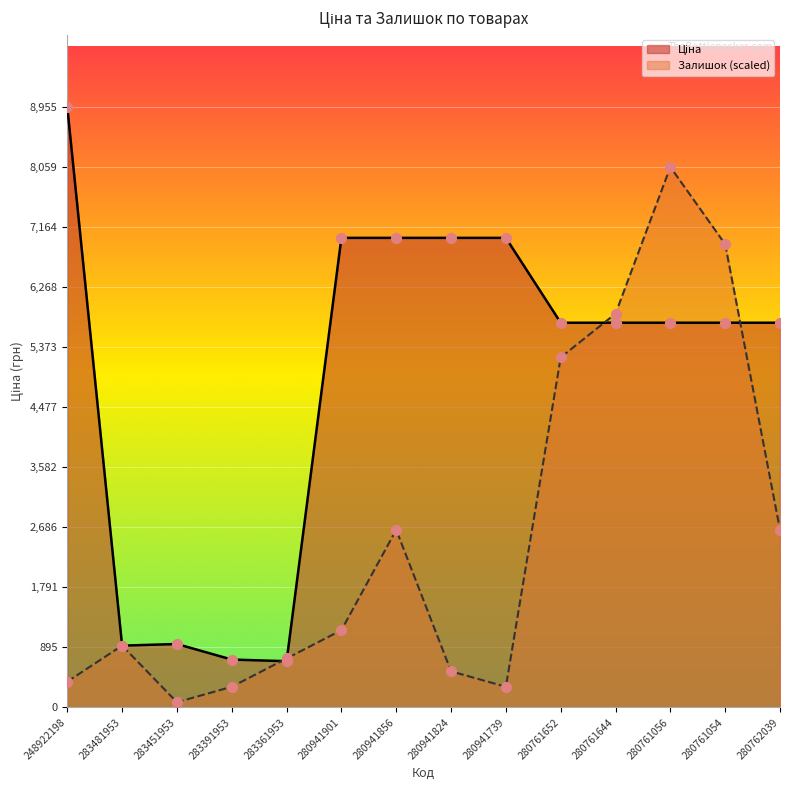

Which series contains the lowest Y value?

Залишок